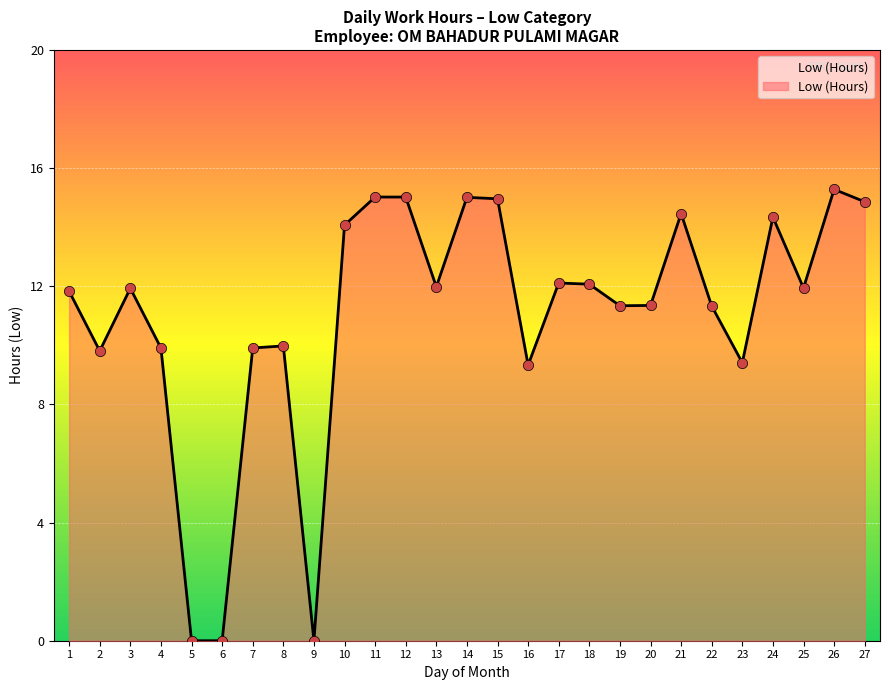

What is the ratio of the value at 15 to the value at 20?

1.3